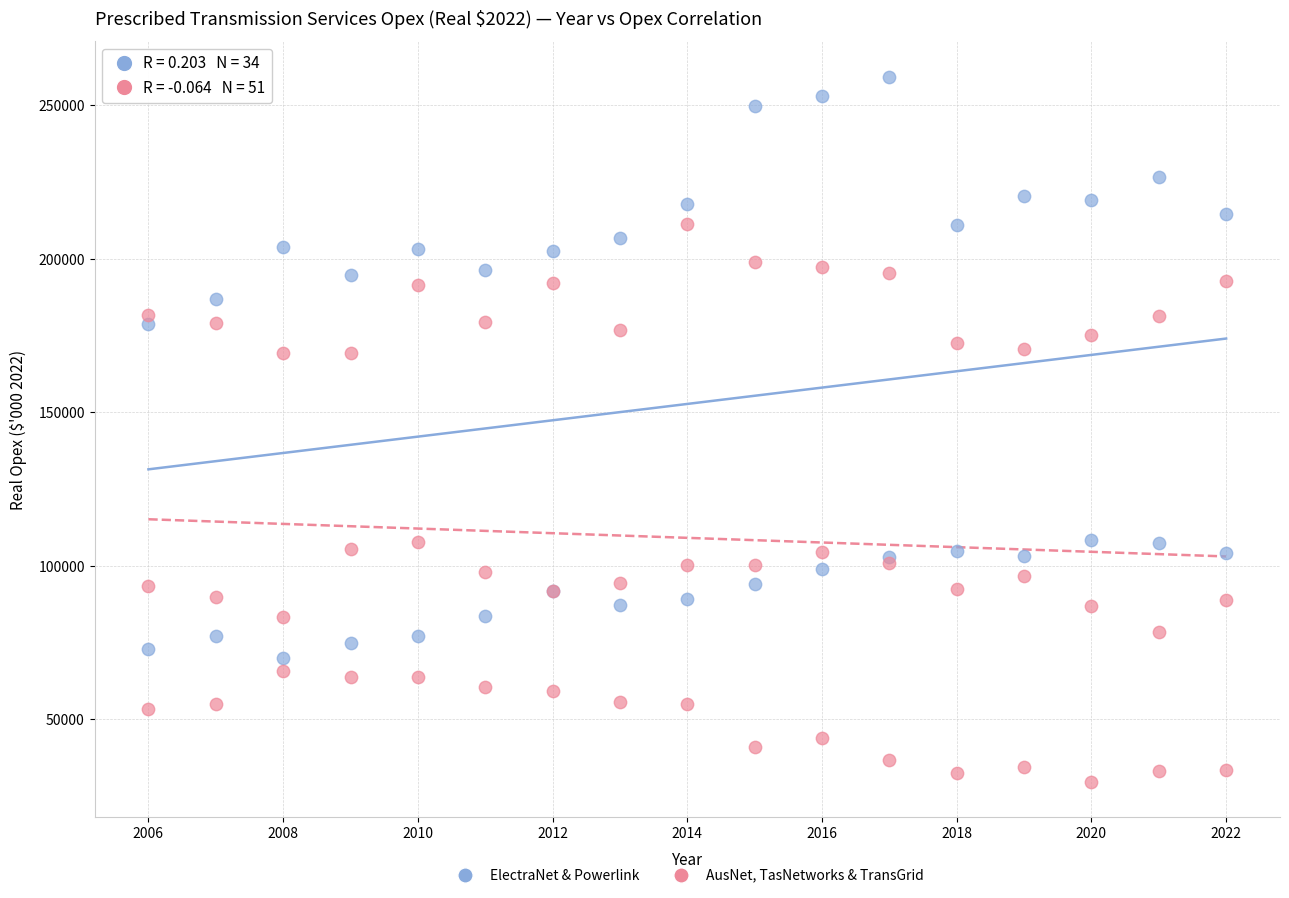

Which series reaches the maximum Y coordinate?

ElectraNet & Powerlink